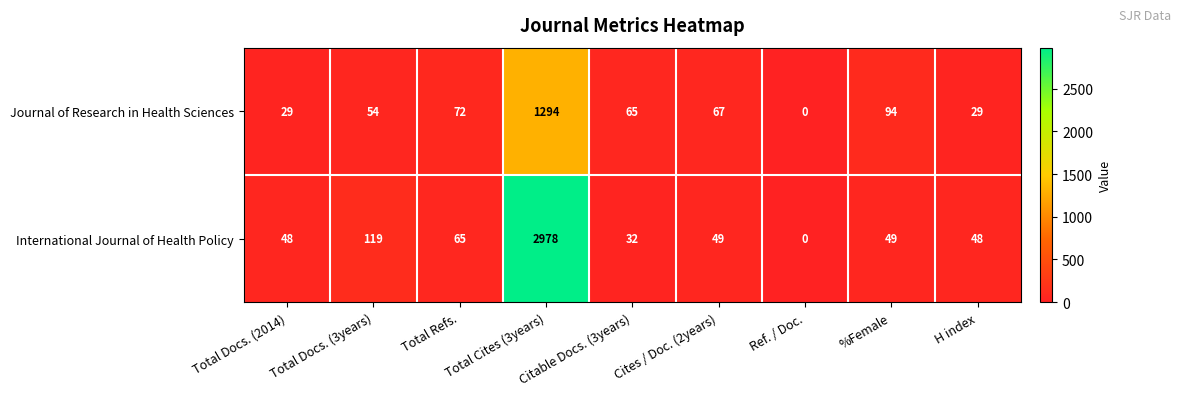

Rank the series by their maximum value, from highest to lowest.

International Journal of Health Policy, Journal of Research in Health Sciences